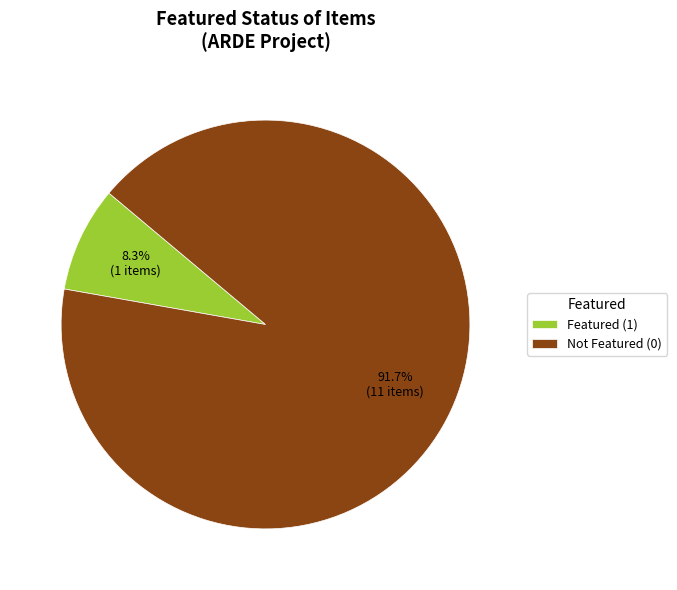

To the nearest percent, what is the average slice percentage?

50%